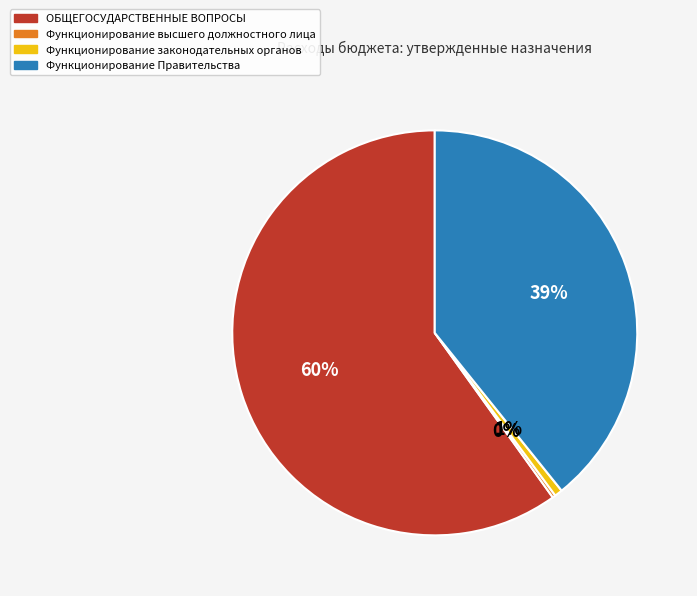

What is the largest slice in the pie chart?

ОБЩЕГОСУДАРСТВЕННЫЕ ВОПРОСЫ